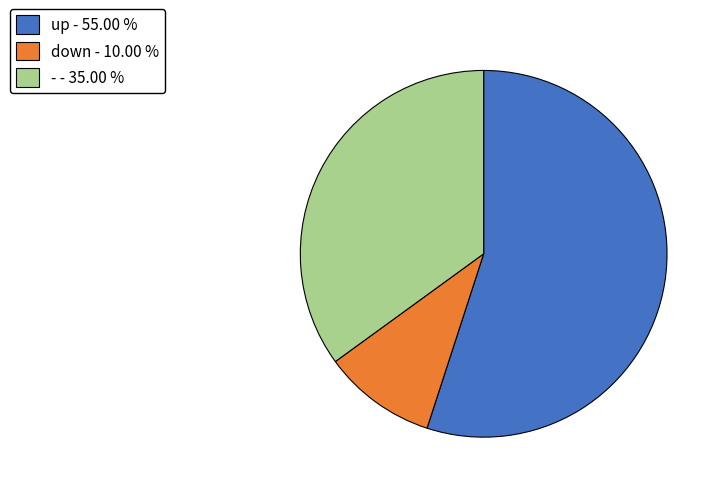

Does down represent more than half of the total?

No